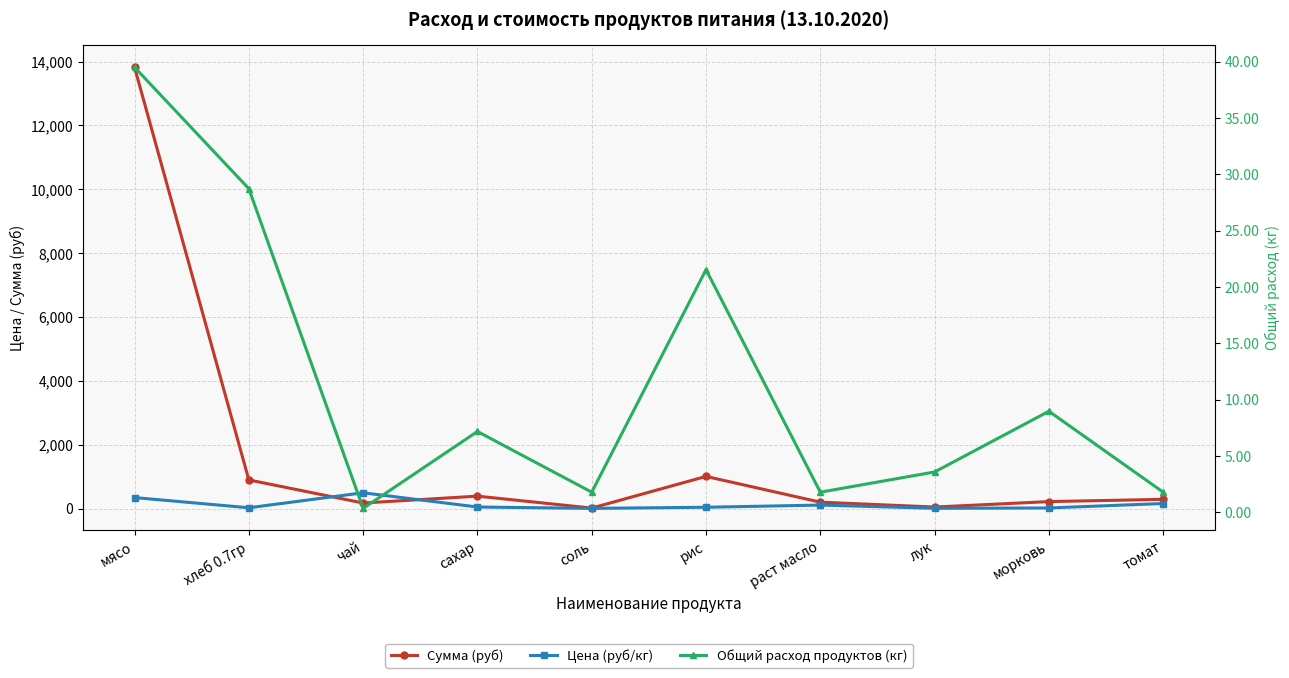

How many lines are shown in the chart?

3